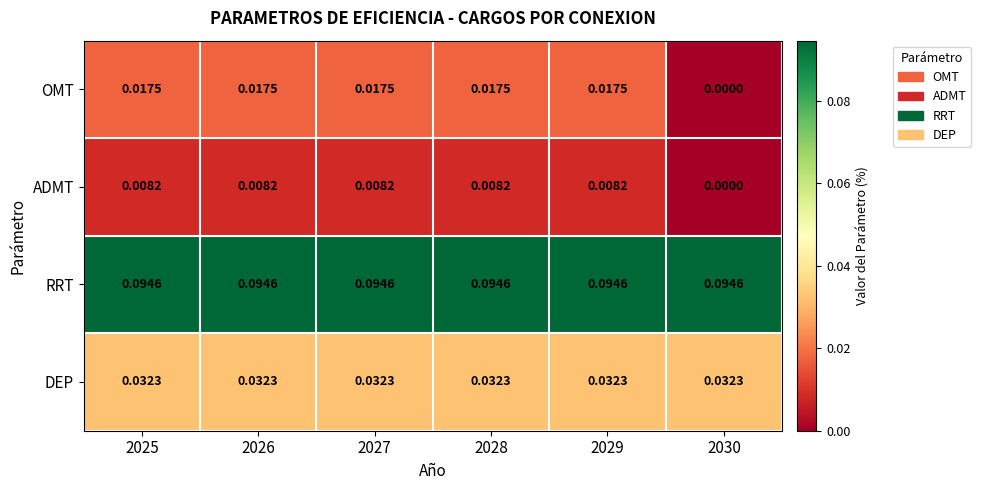

Which series has the largest total across all categories?

RRT